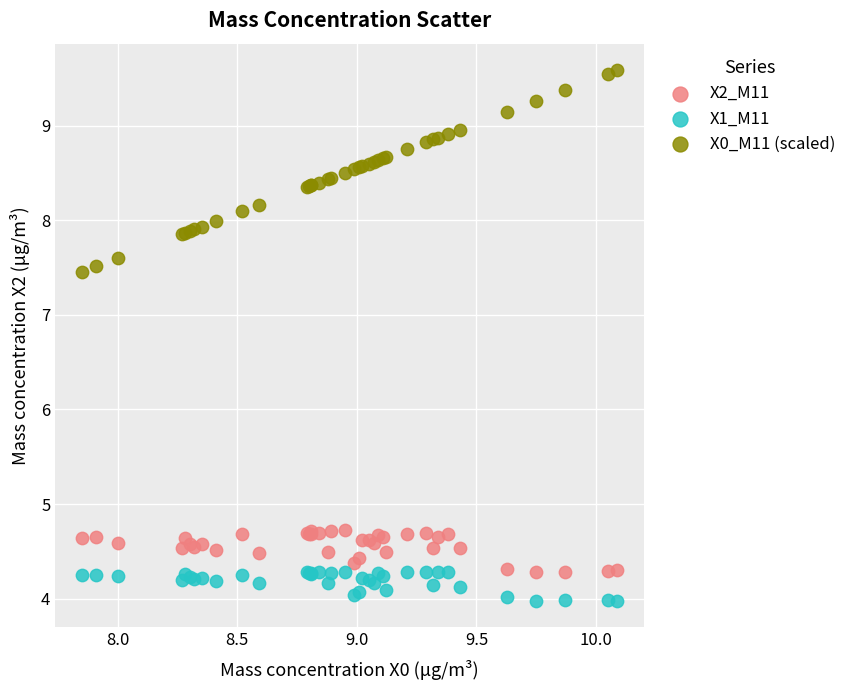

Which series contains the highest Y value?

X0_M11 (scaled)